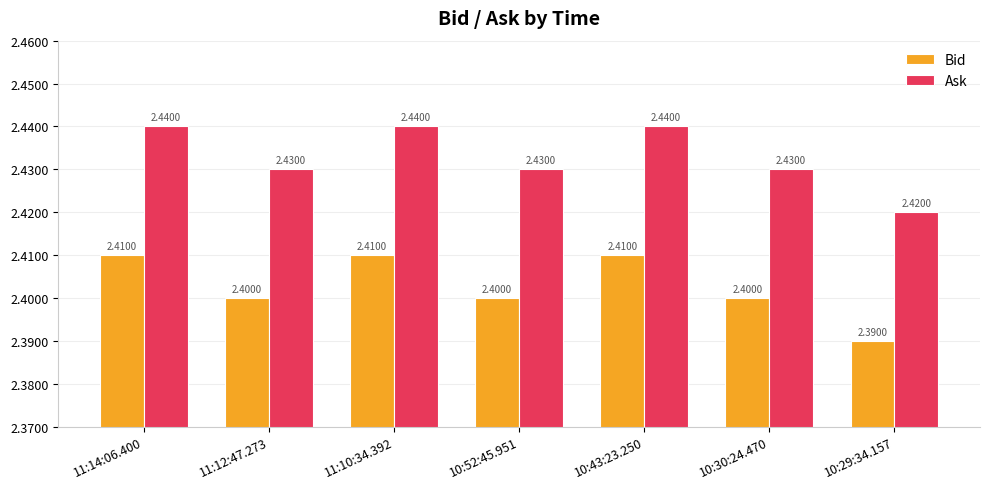

What position from the right is 10:29:34.157?

1